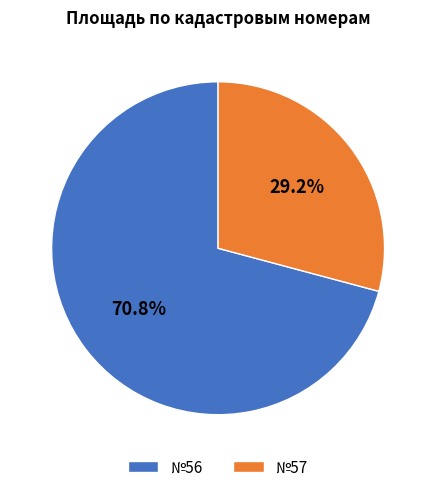

Is the sum of №56 and №57 greater than half?

Yes